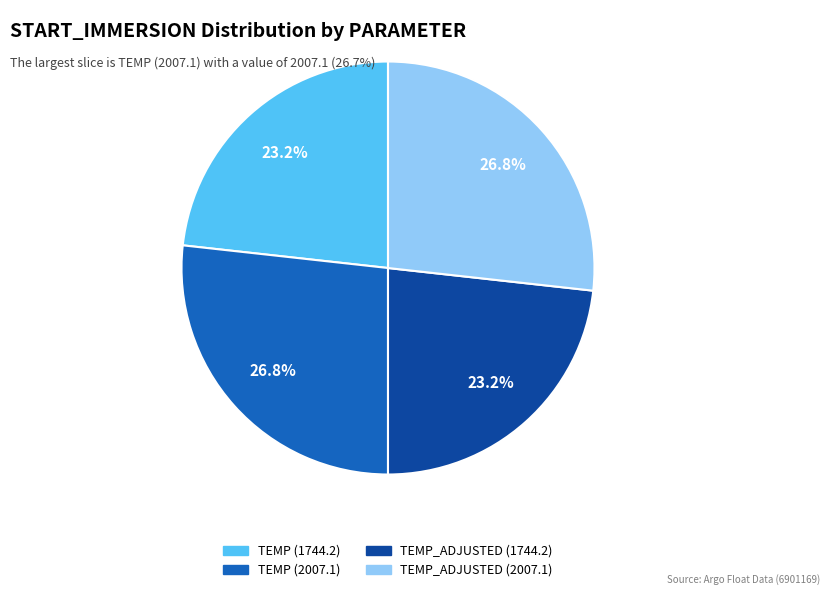

To the nearest percent, what portion does TEMP (1744.2) represent?

23%